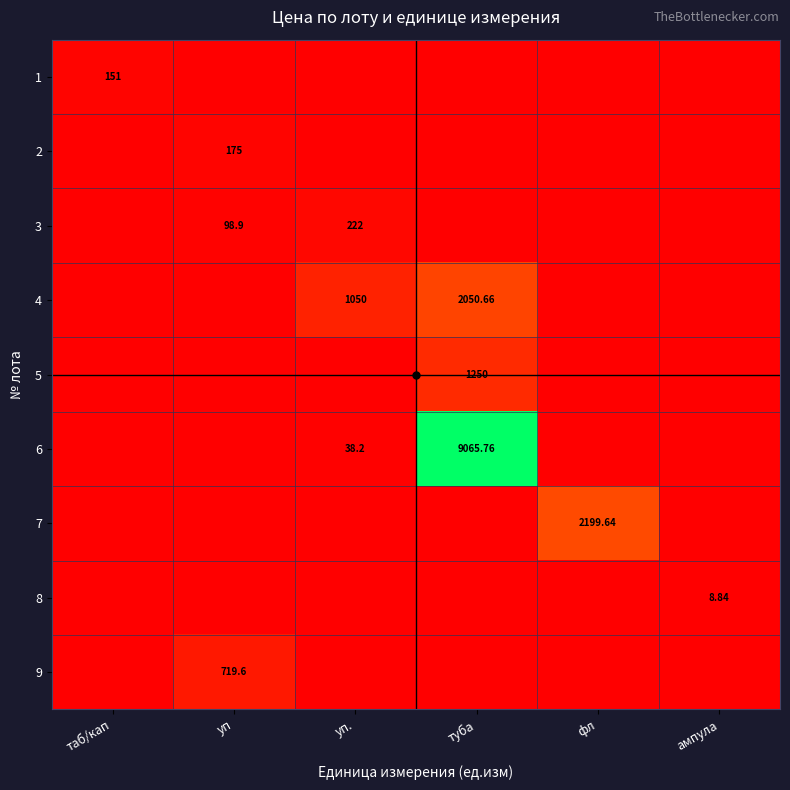

Is it true that 5 equals 0.0 at уп?

True